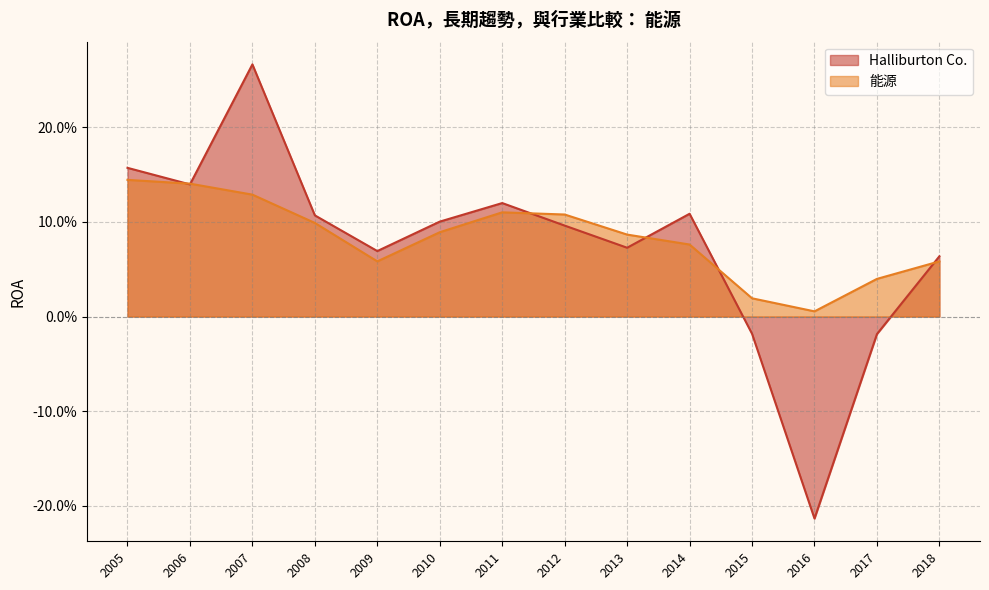

Between 2009 and 2014, which is larger?

2014